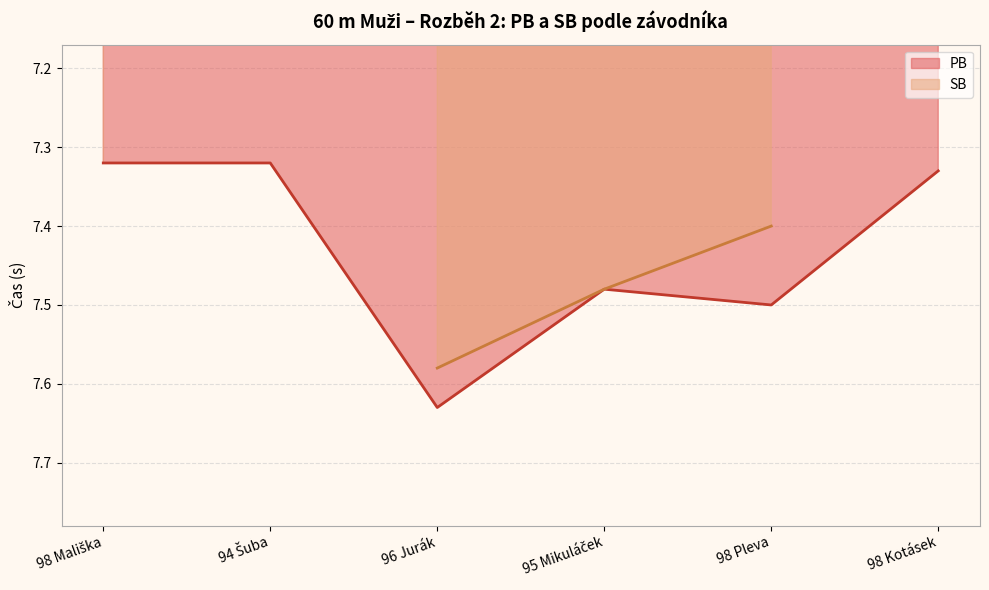

What is the ratio of the value at 94 Šuba to the value at 98 Pleva?

1.0